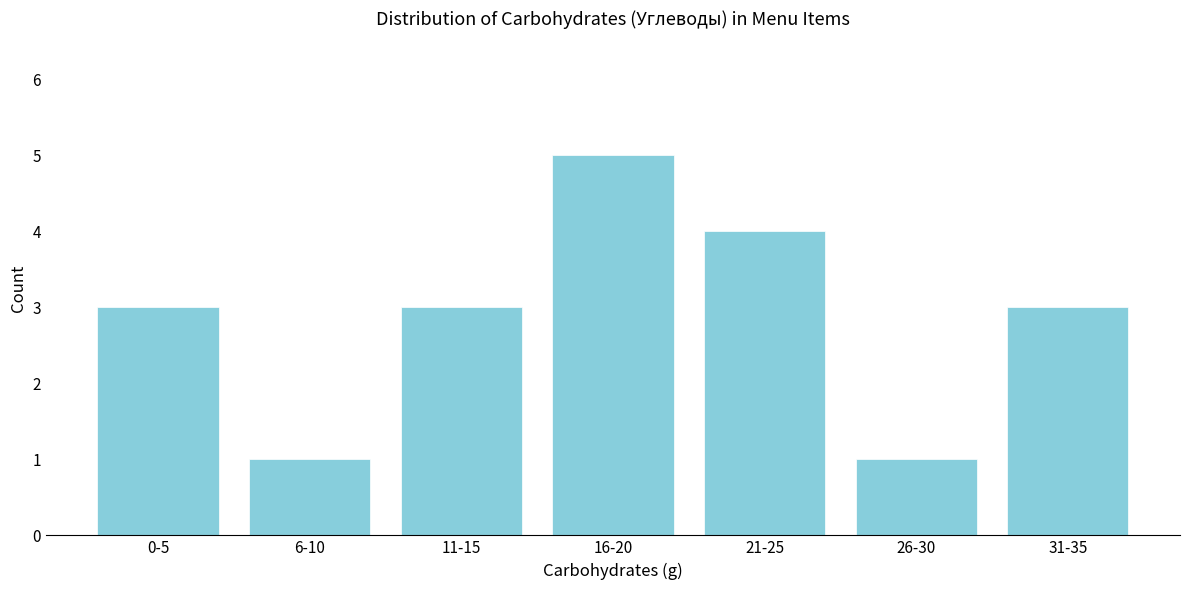

Reading left to right, what are all the values shown in this chart?

0-5=3	6-10=1	11-15=3	16-20=5	21-25=4	26-30=1	31-35=3